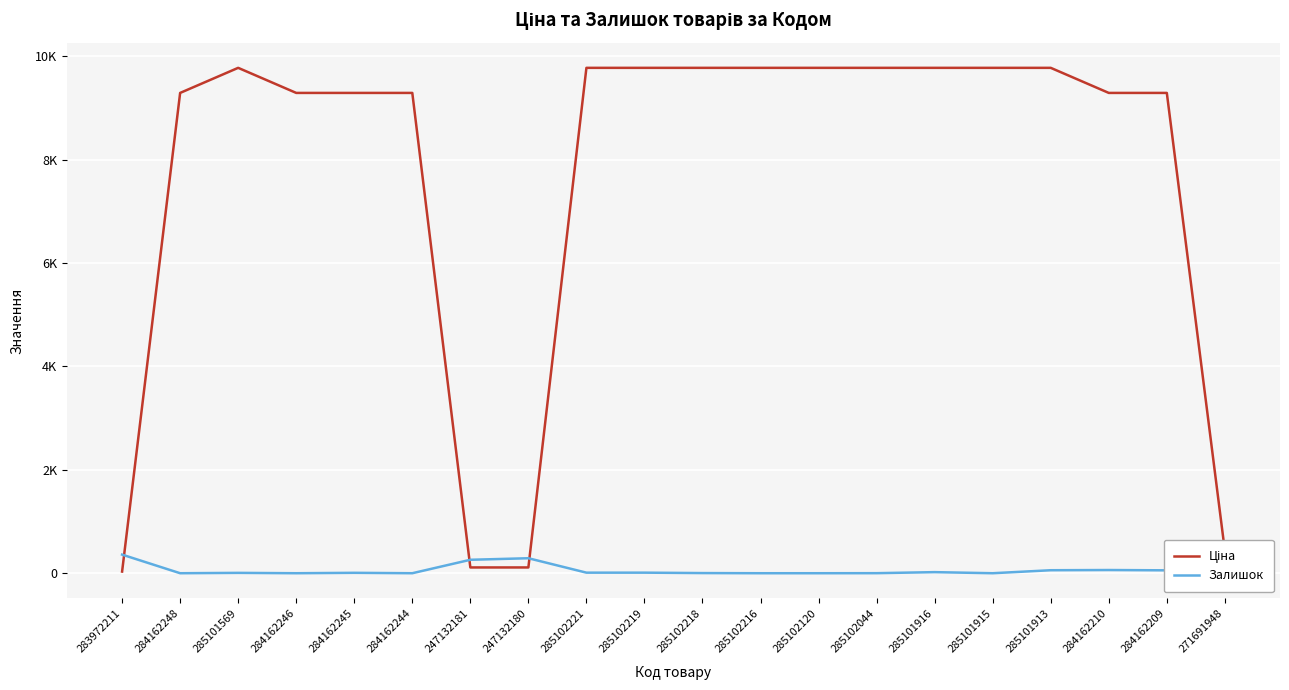

Does the chart have visible grid lines?

Yes